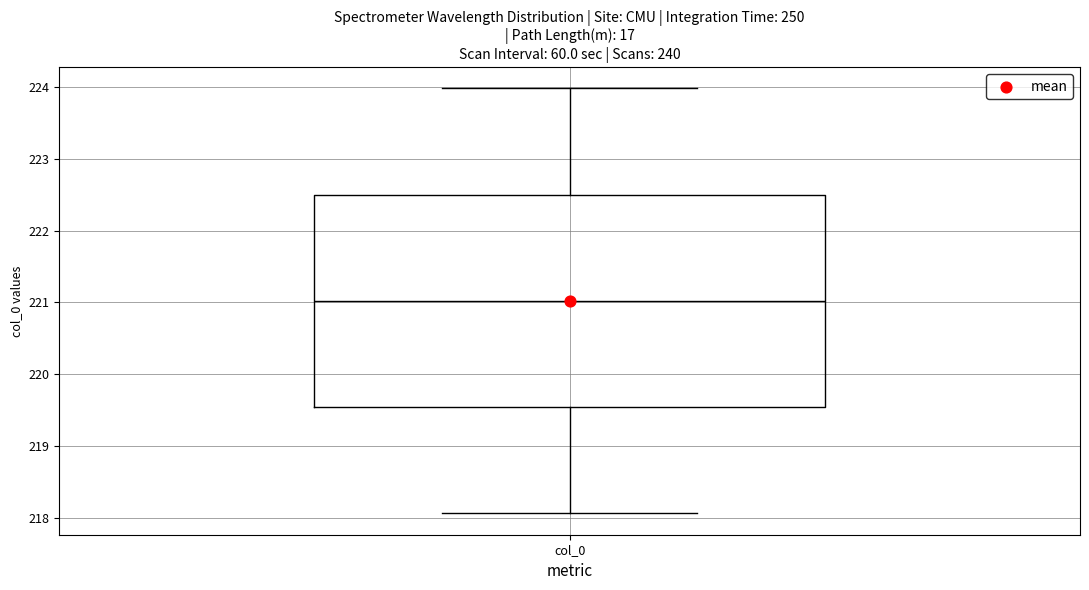

Where is the lower edge of the box for col_0 on the y-axis? The values are not printed on the chart, so give them approximately, as read against the axis.

219.5